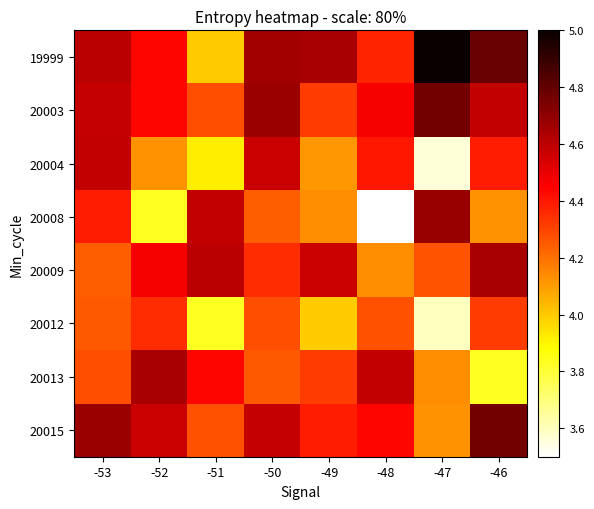

Which series has the largest total across all categories?

19999